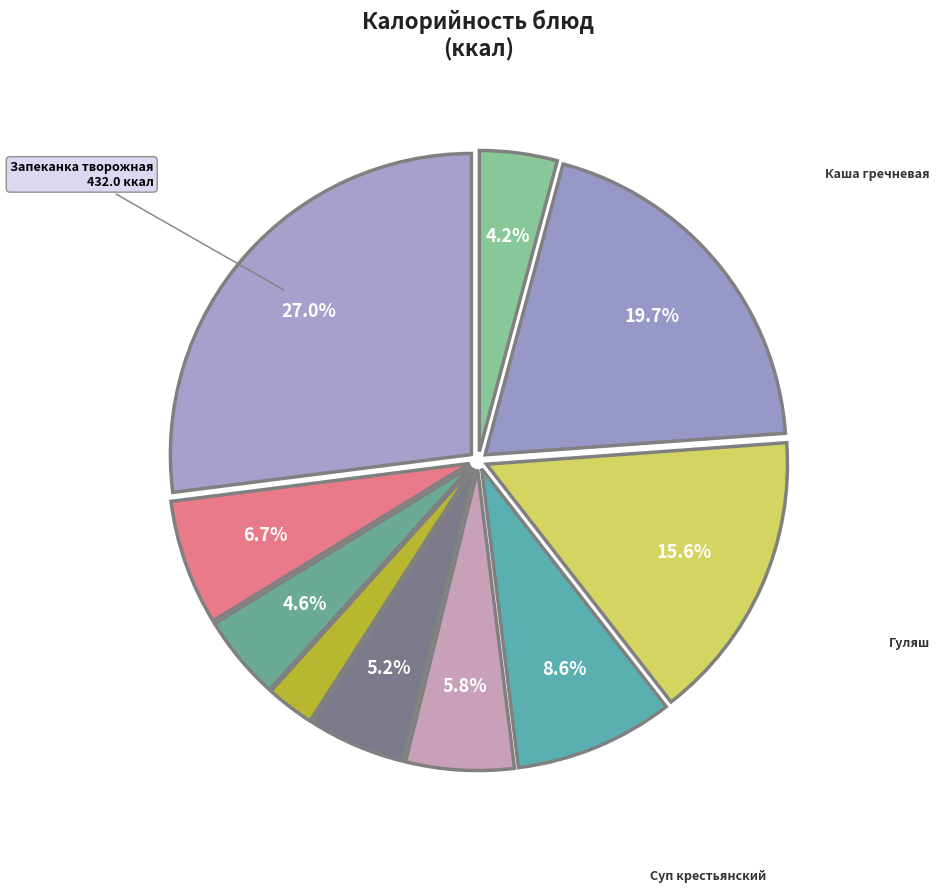

Is there any slice that represents more than half of the pie?

No